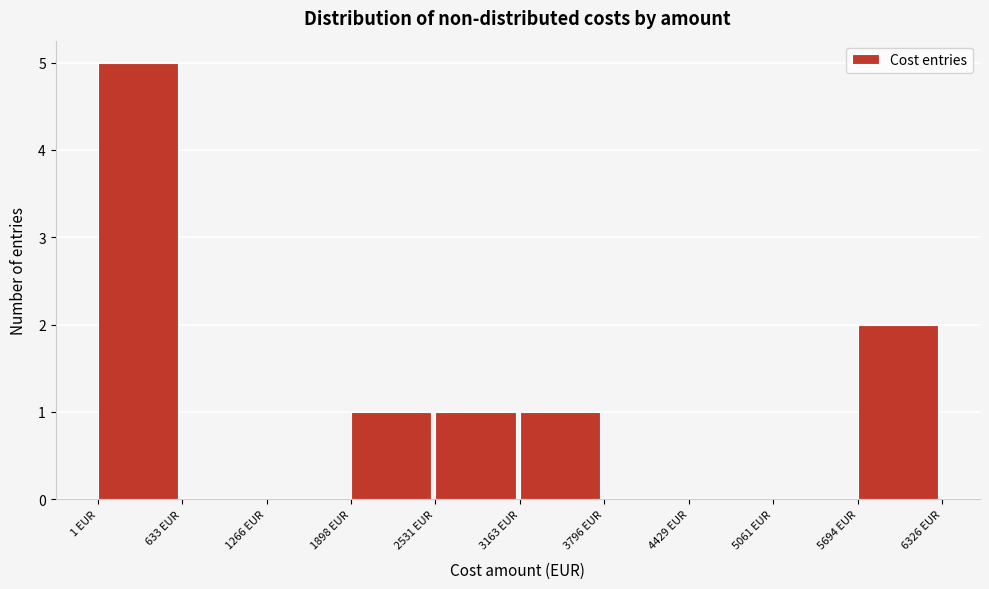

Reading left to right, list every bar in this chart as the range it spans on the x-axis followed by its height. Neither the bar edges nor the heights are printed on the chart, so give them approximately, as read against the axes.

0 to 600: 5
600 to 1300: 0
1300 to 1900: 0
1900 to 2500: 1
2500 to 3200: 1
3200 to 3800: 1
3800 to 4400: 0
4400 to 5100: 0
5100 to 5700: 0
5700 to 6300: 2